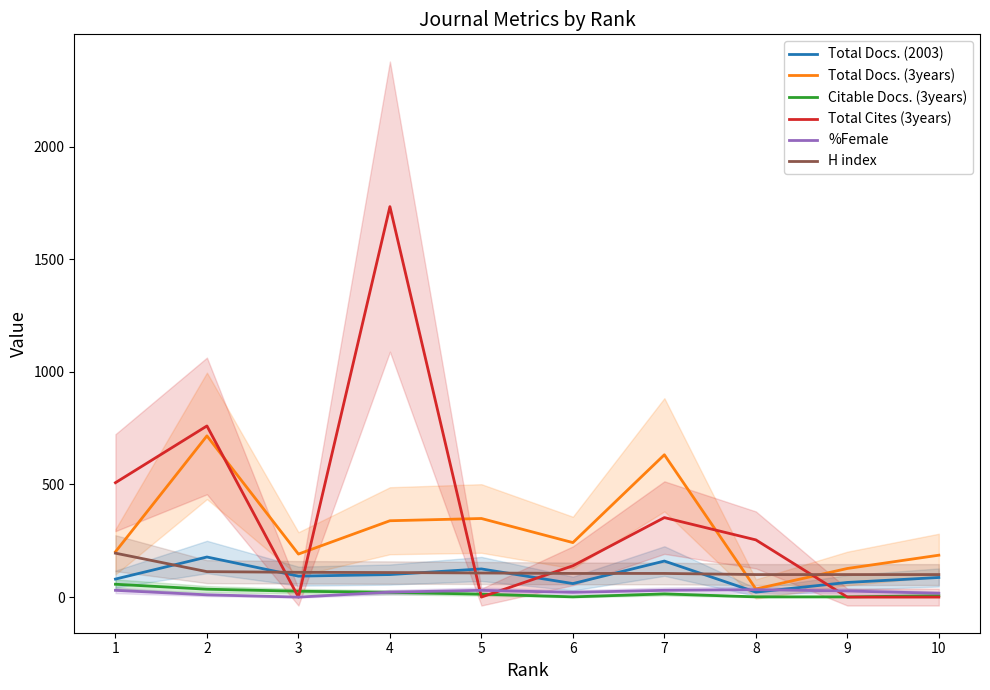

Reading left to right, transcribe all the data shown in this chart.

Total Docs. (2003): 80	178	93	100	125	60	160	22	65	87
Total Docs. (3years): 201	716	191	339	349	242	632	36	127	186
Citable Docs. (3years): 57	35	26	21	13	1	14	1	1	6
Total Cites (3years): 508	760	0	1734	0	139	353	254	0	0
%Female: 30	10	0	22	30	21	30	33	27	17
H index: 195	113	110	109	107	105	105	100	100	100